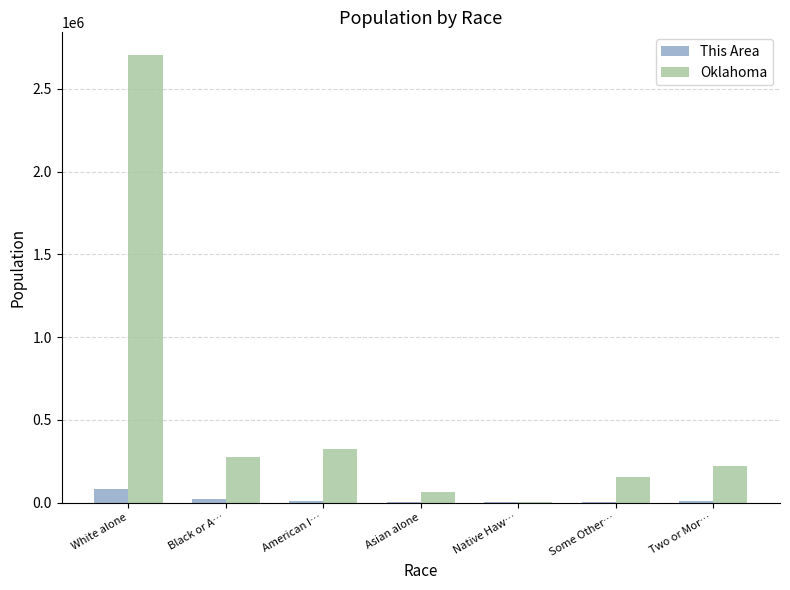

How many categories are shown in the chart?

7